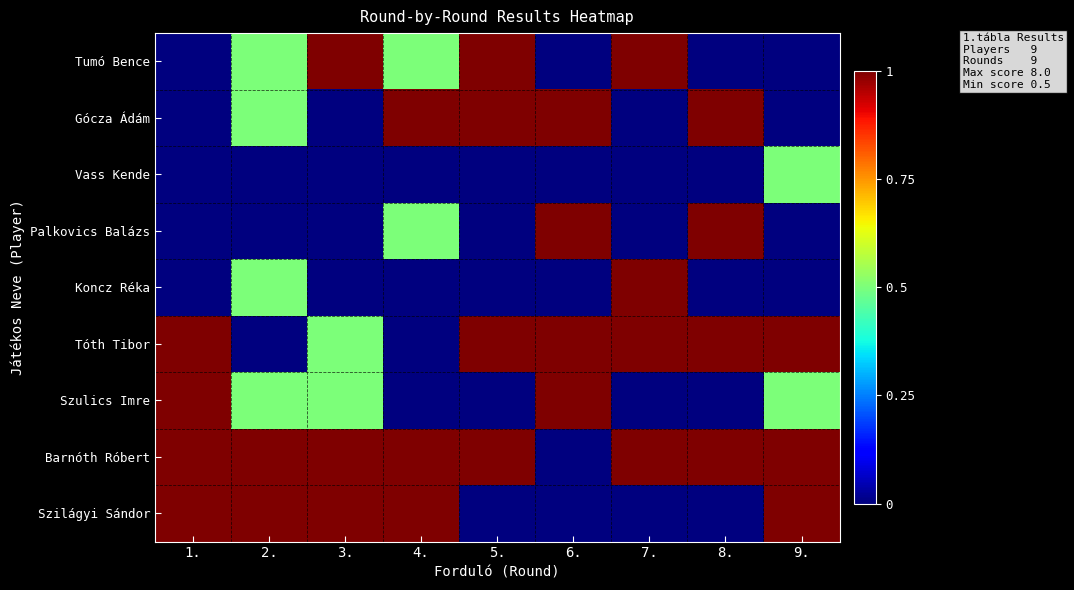

Between 2. and 9., which series saw the biggest shift?

Tóth Tibor